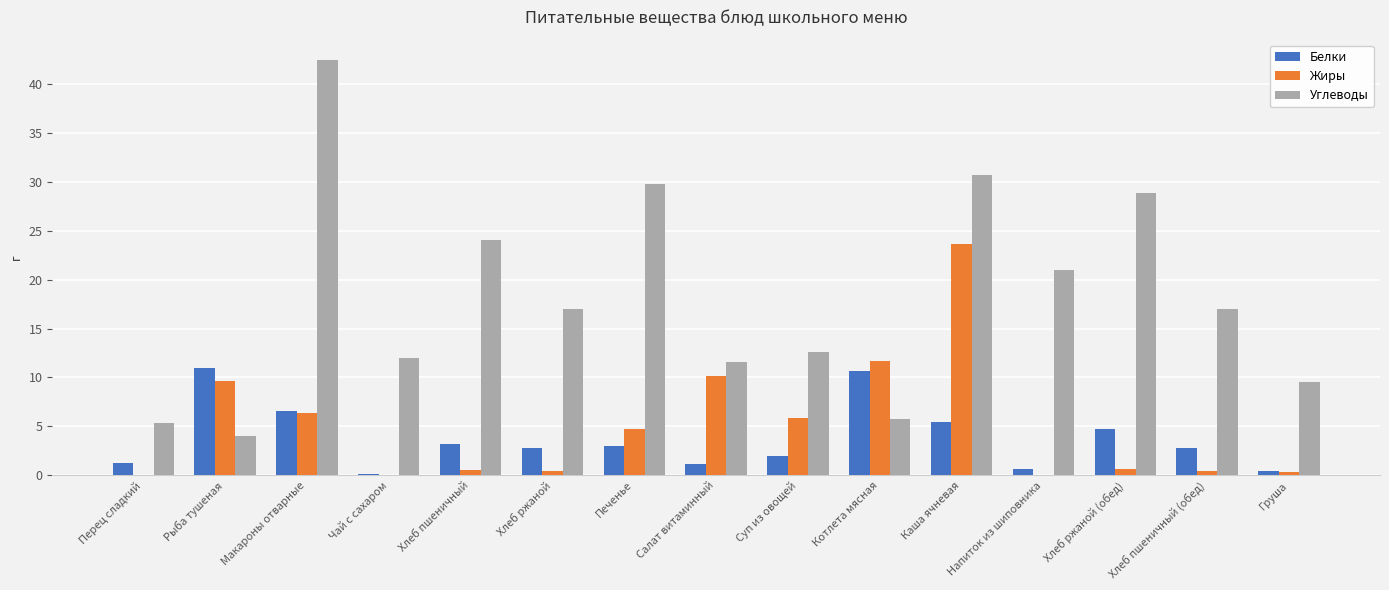

Which category has the highest value across all series?

Макароны отварные